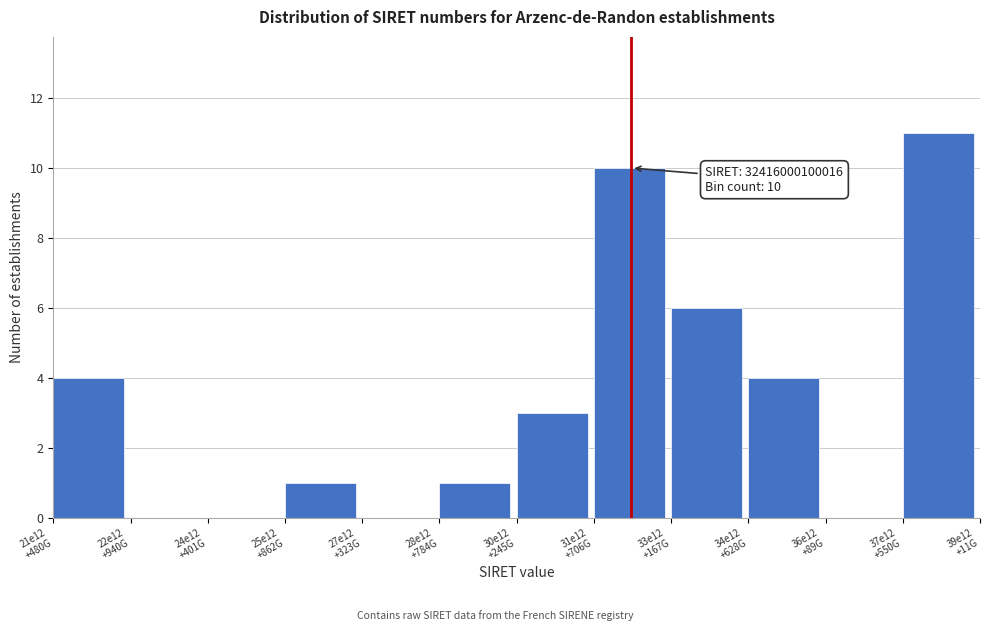

What is the greatest value displayed?

11